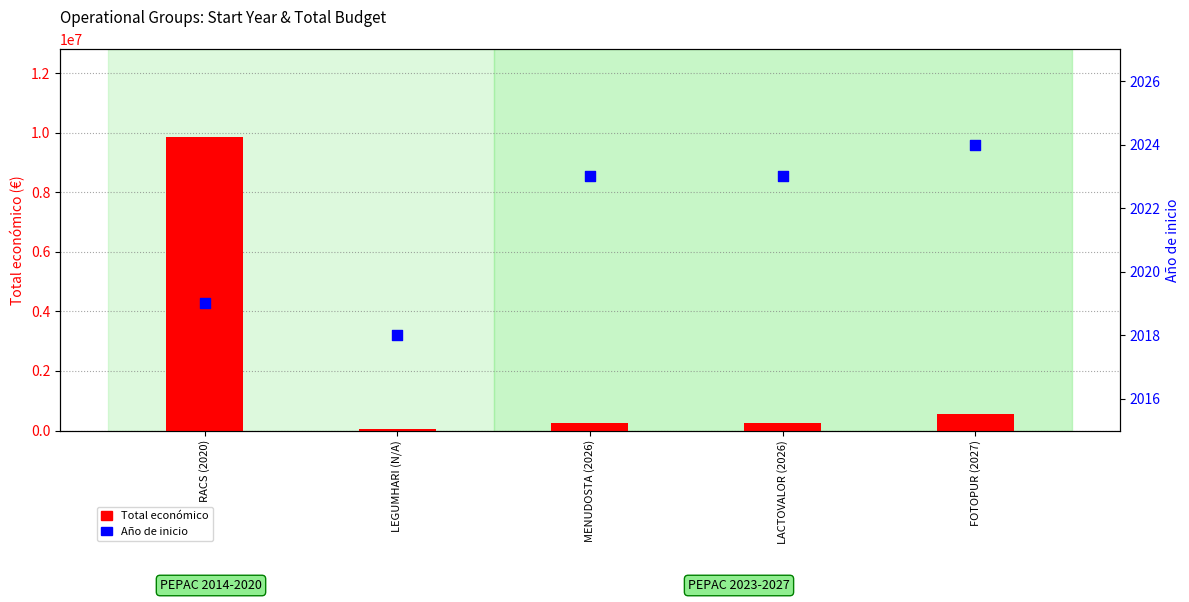

At which category is the sum across all series the highest?

RACS (2020)